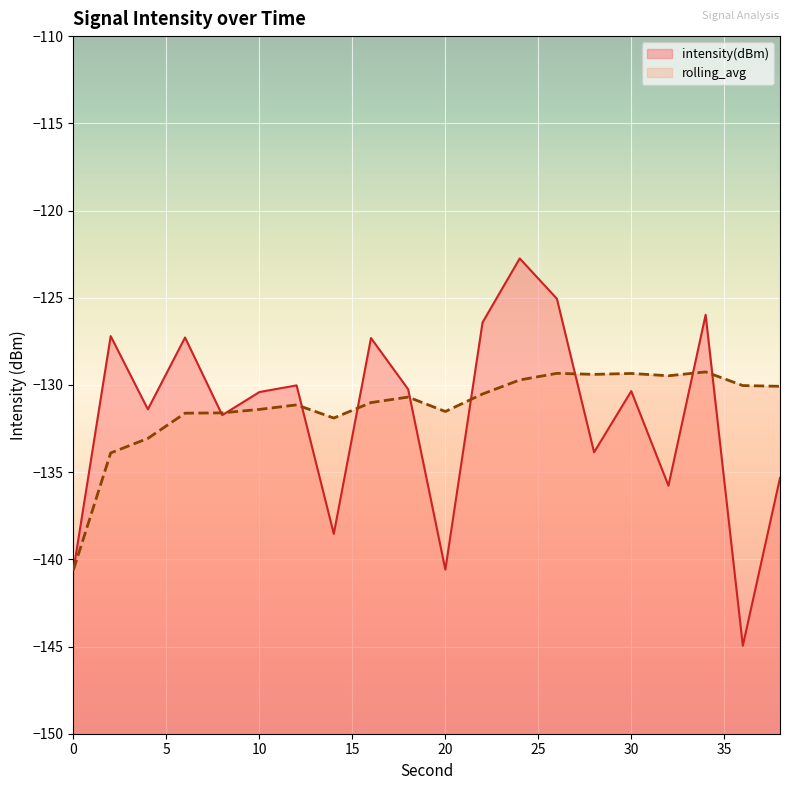

What is the value of the rolling_avg point at the 2nd from the left?

-133.9